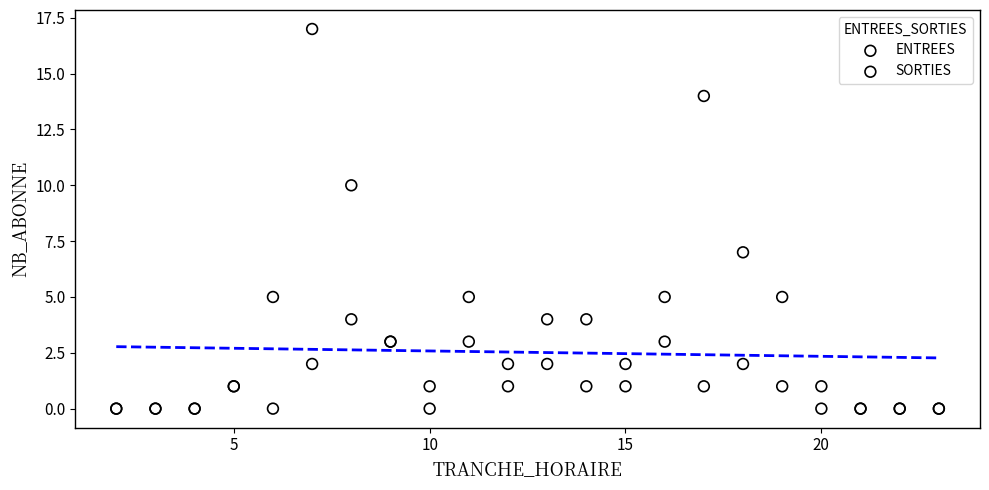

Across all series, what Y value is closest to 8?

7